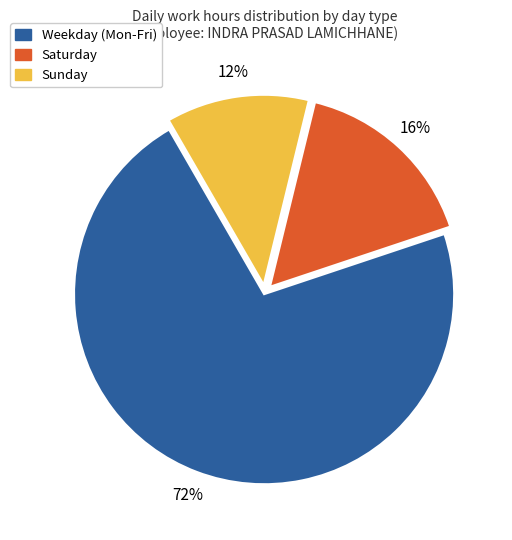

Is there any slice that represents more than half of the pie?

Yes